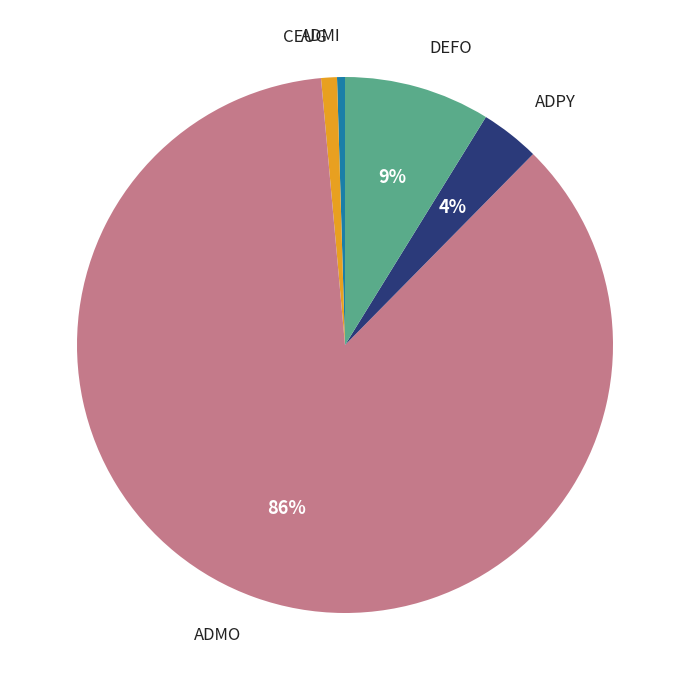

Which has a higher value, ADPY or CEUG?

ADPY